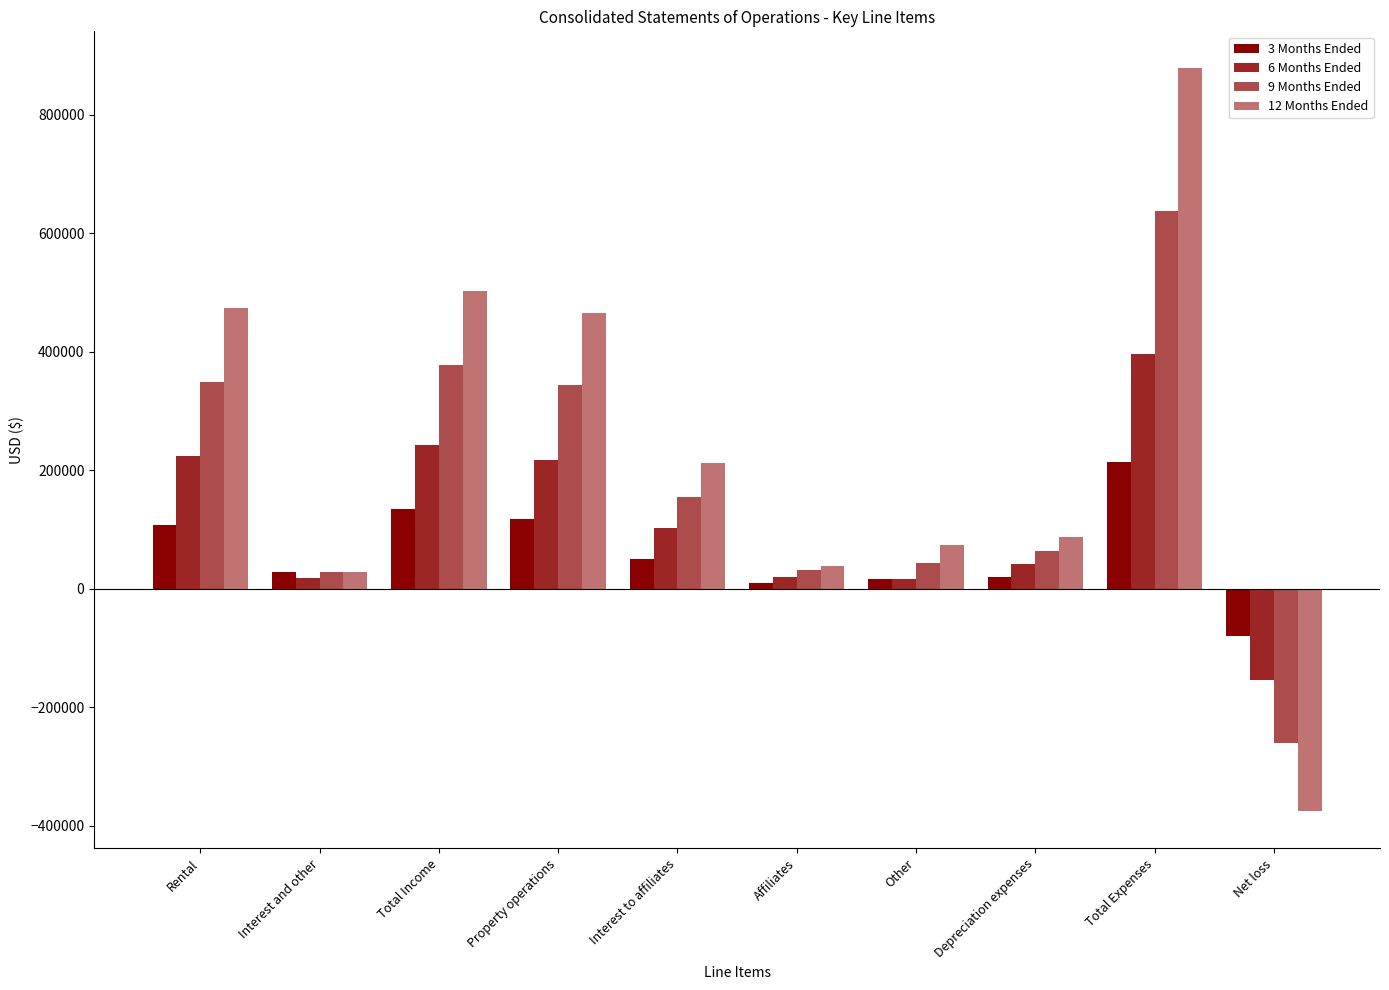

Rank the series by their average value, from highest to lowest.

12 Months Ended, 9 Months Ended, 6 Months Ended, 3 Months Ended